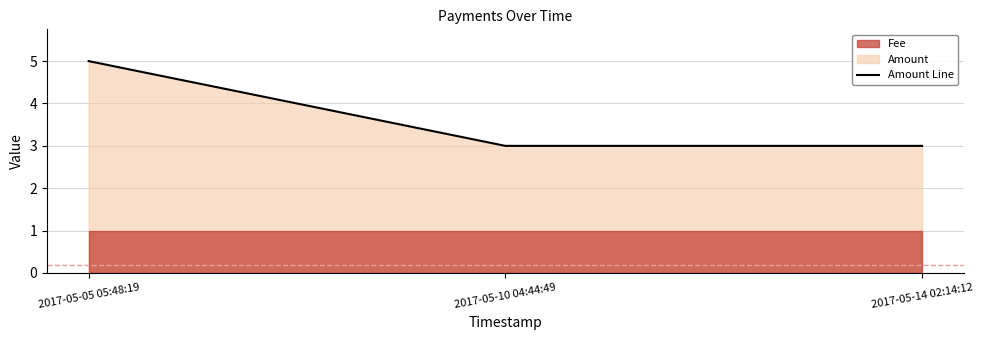

Between 2017-05-10 04:44:49 and 2017-05-05 05:48:19, which is larger?

2017-05-05 05:48:19